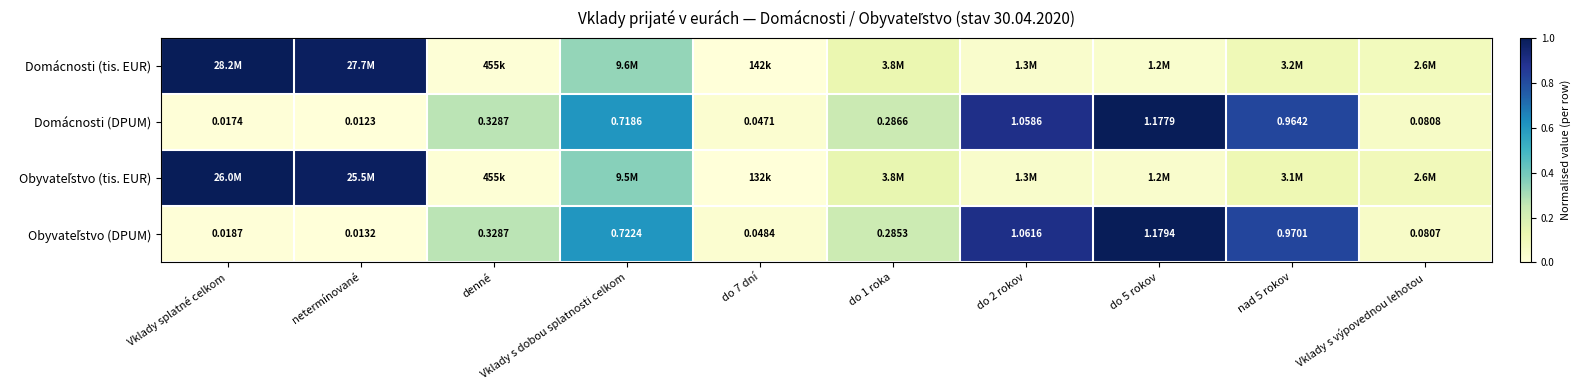

At which label is Domácnosti (DPUM) closest to 0?

netermínované